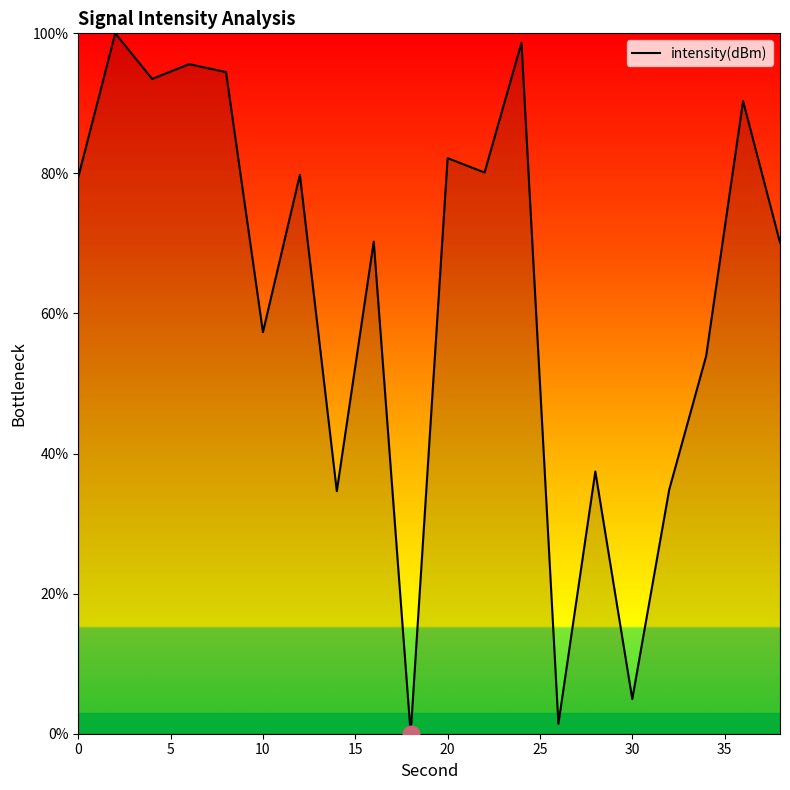

What is the difference between the maximum and minimum values?

100.0